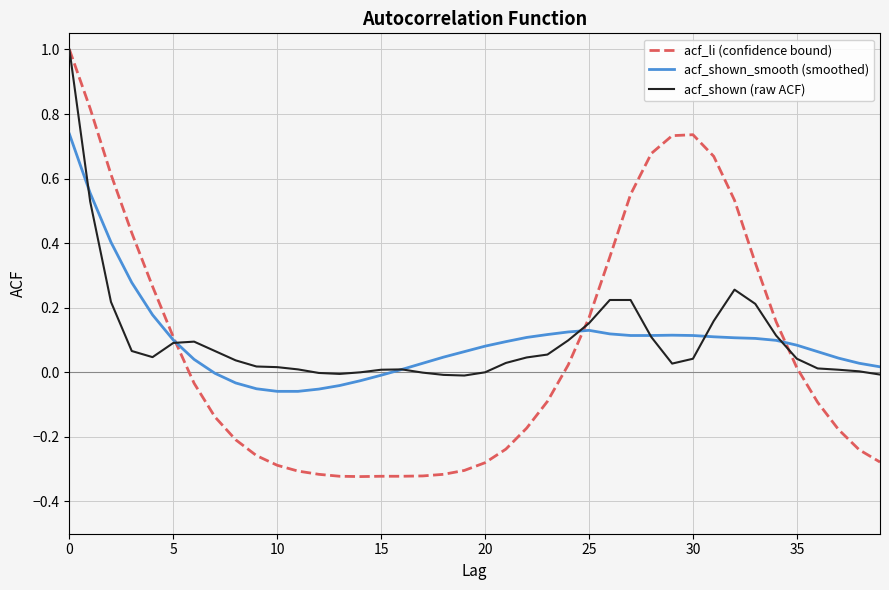

What is the highest value of the acf_shown (raw ACF) series?

1.0